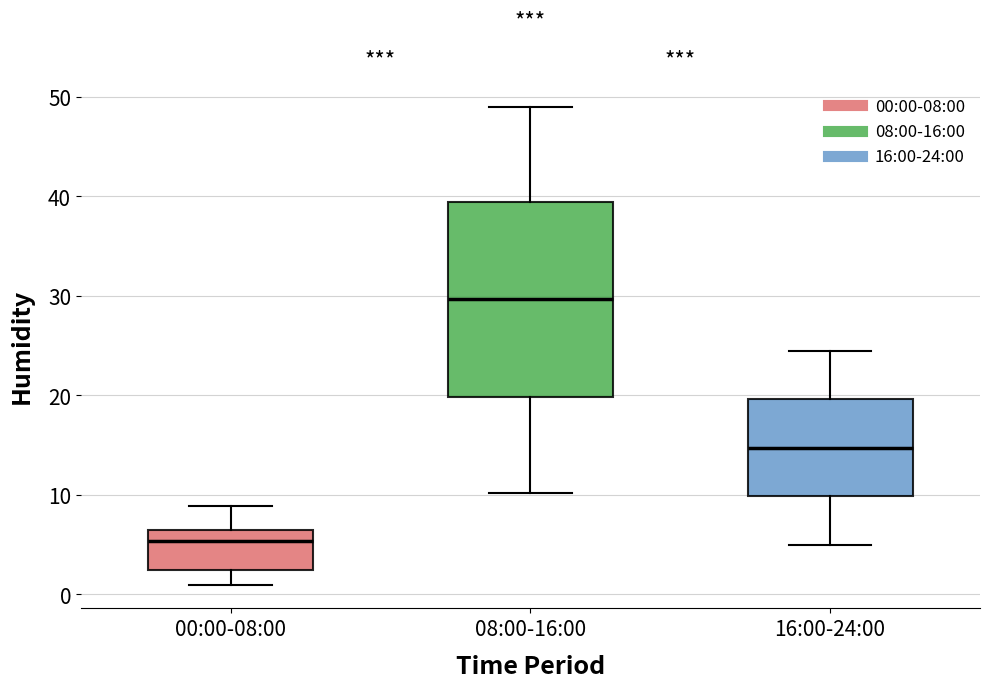

Reading left to right, read every box against the y-axis: the position of its median line, the range the box covers, and the ends of its whiskers. The values are not printed on the chart, so give them approximately, as read against the axis.

00:00-08:00: median 5, box 2 to 7, whiskers 1 to 9
08:00-16:00: median 30, box 20 to 39, whiskers 10 to 49
16:00-24:00: median 15, box 10 to 20, whiskers 5 to 25